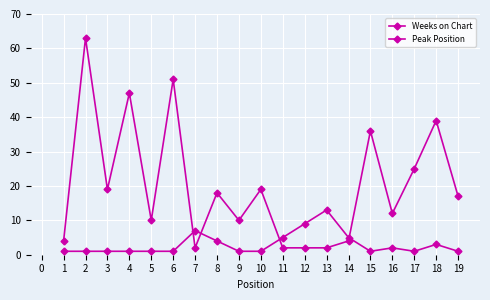

Between 9 and 10, which series saw the biggest shift?

Weeks on Chart